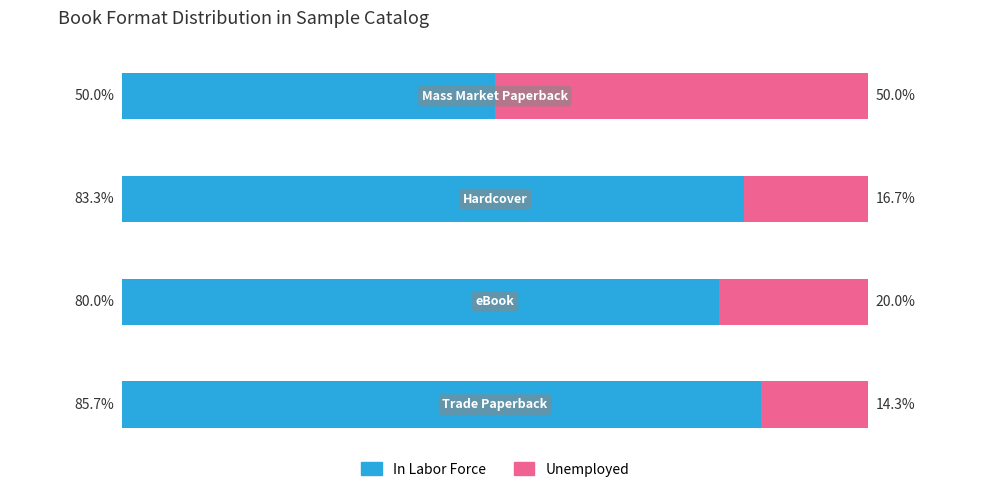

What are all the series names shown in the legend?

In Labor Force, Unemployed